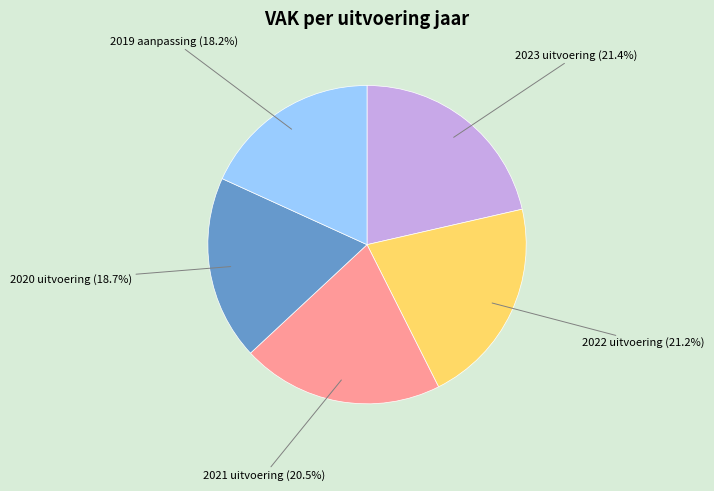

True or false: 2022 uitvoering accounts for 21% of the total.

True